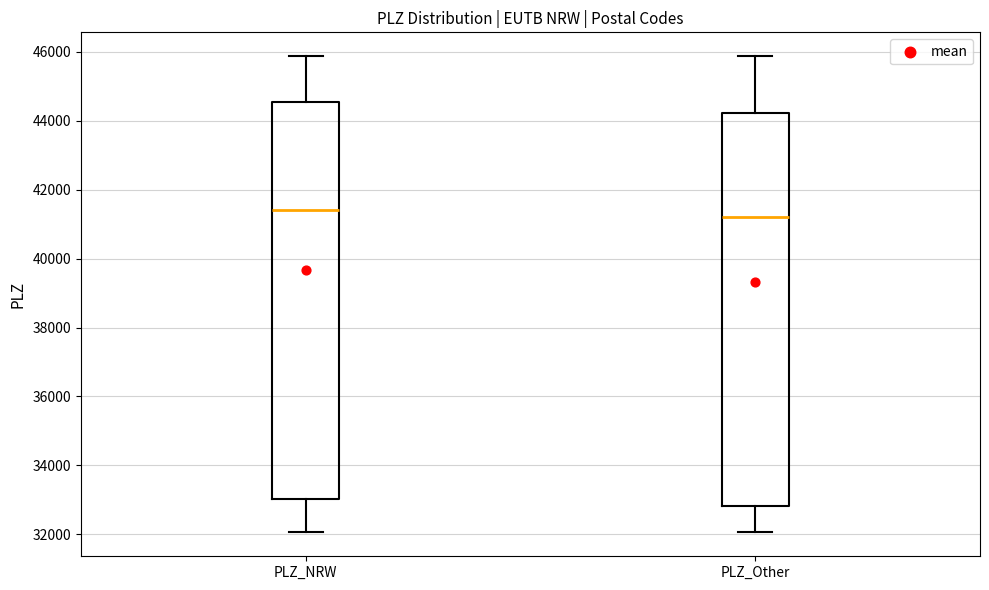

Where does the lower whisker of the box for PLZ_Other end on the y-axis? The values are not printed on the chart, so give them approximately, as read against the axis.

32000